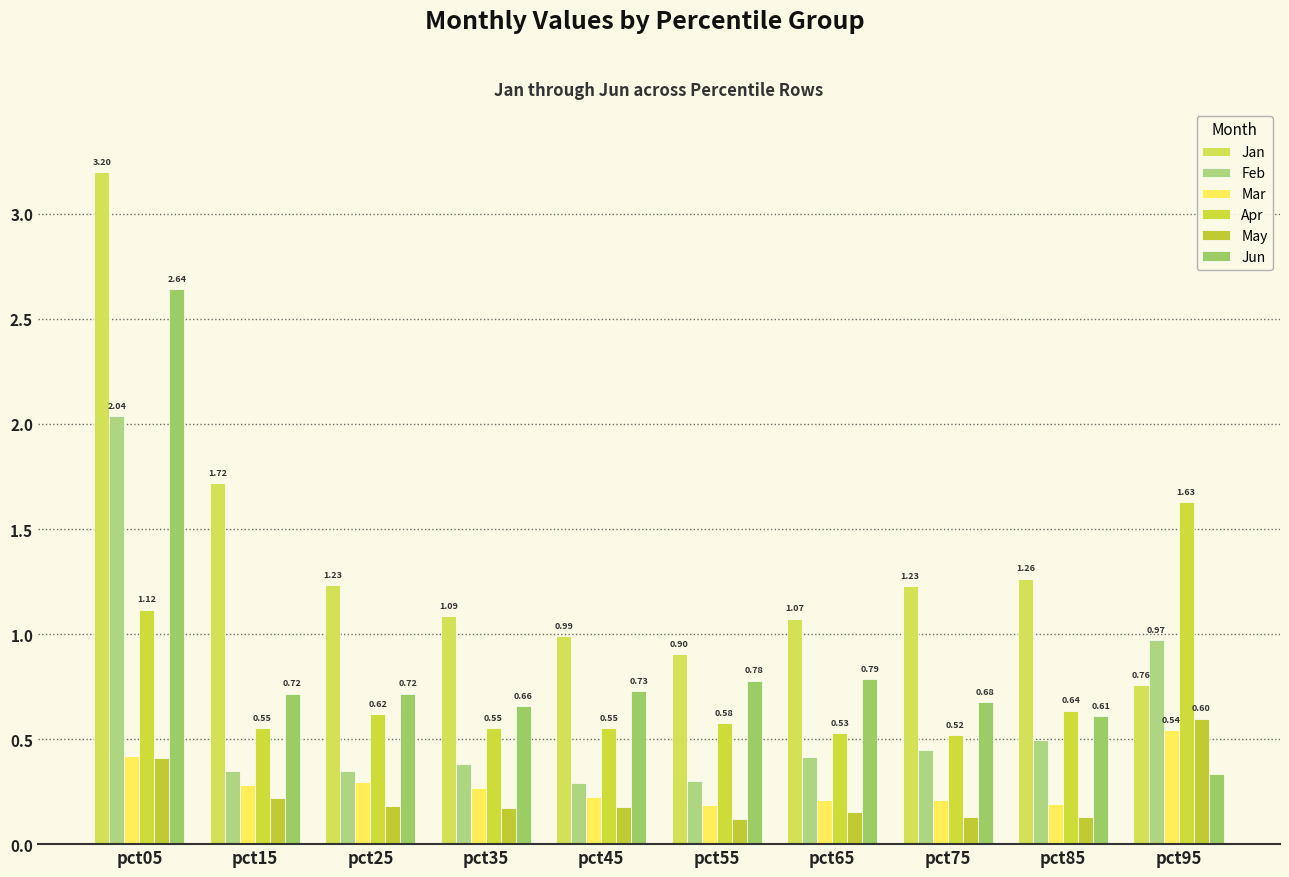

How many bars are there in total?

60